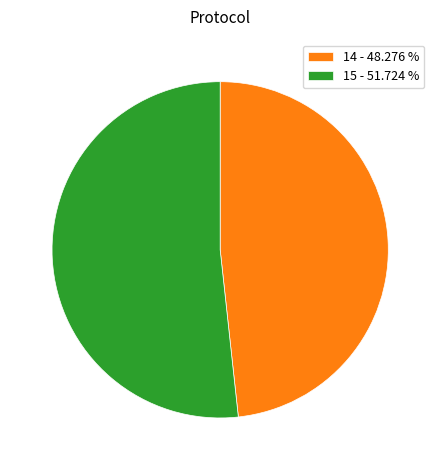

Which category has the smallest portion of the pie?

14 - 48.276 %